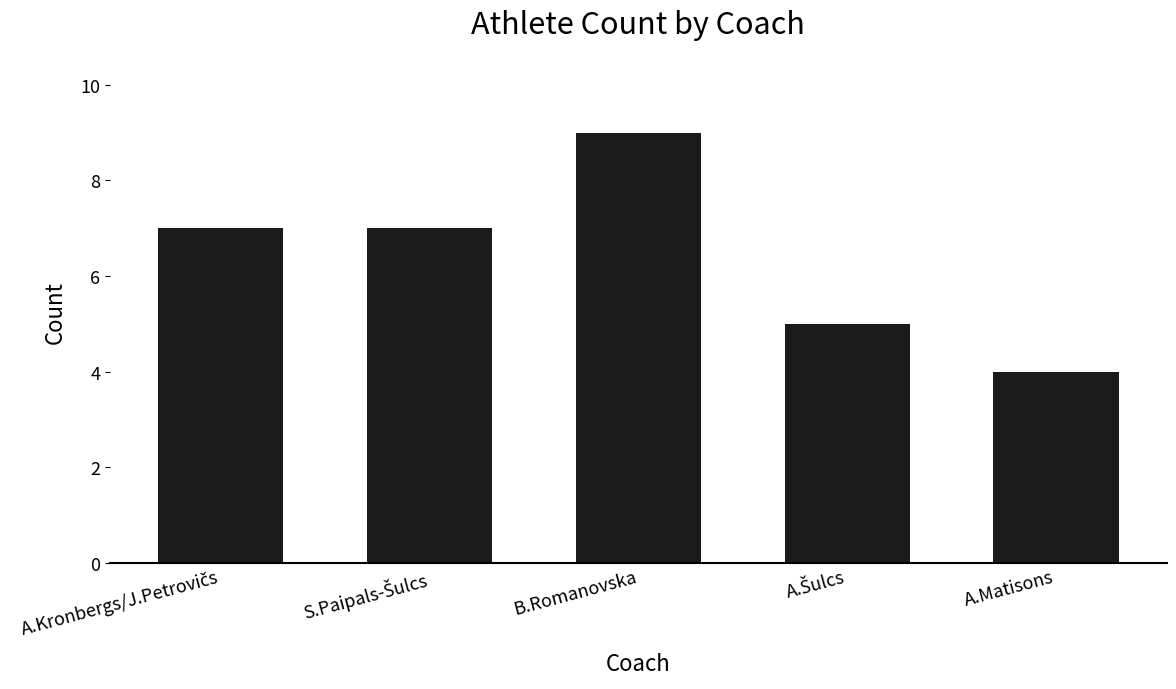

At which category does the chart reach its minimum across all series?

A.Matisons